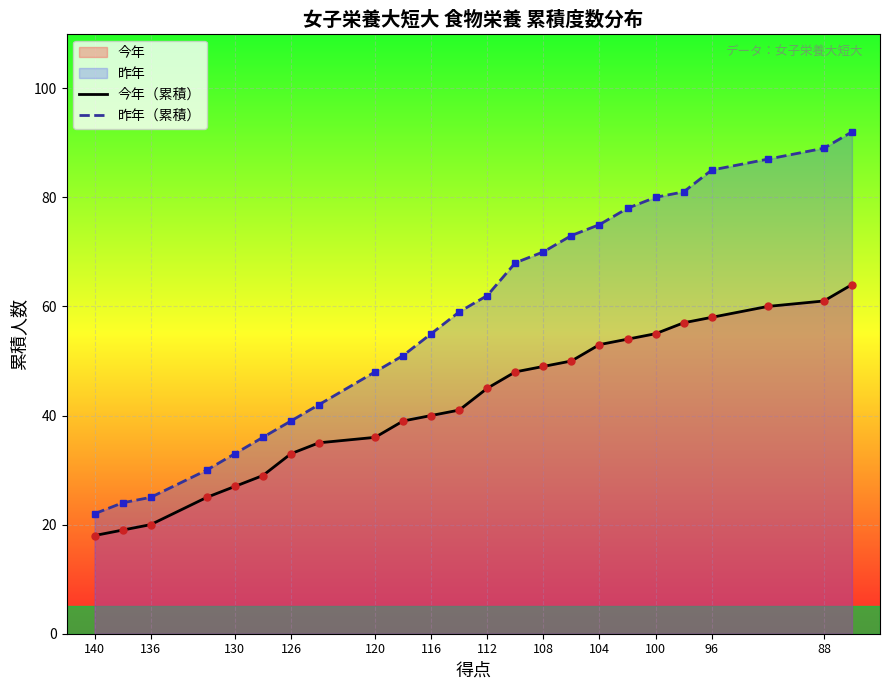

How many lines are shown in the chart?

2